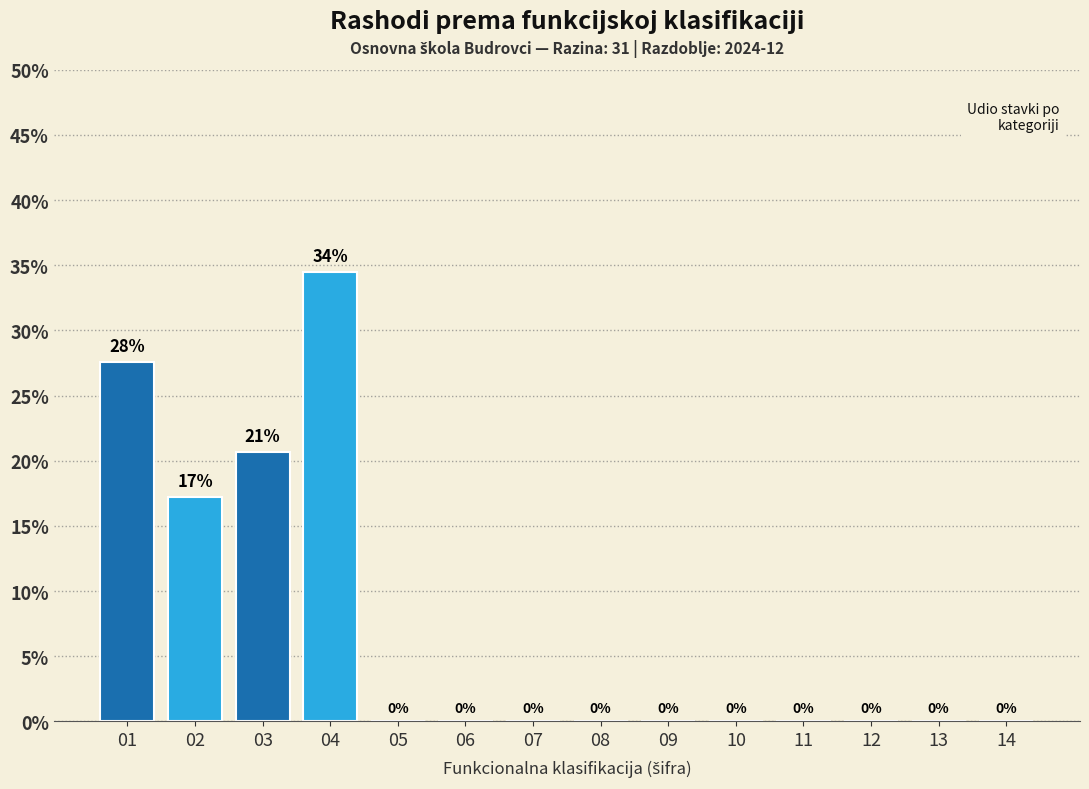

What is the sum of all values?

100.0